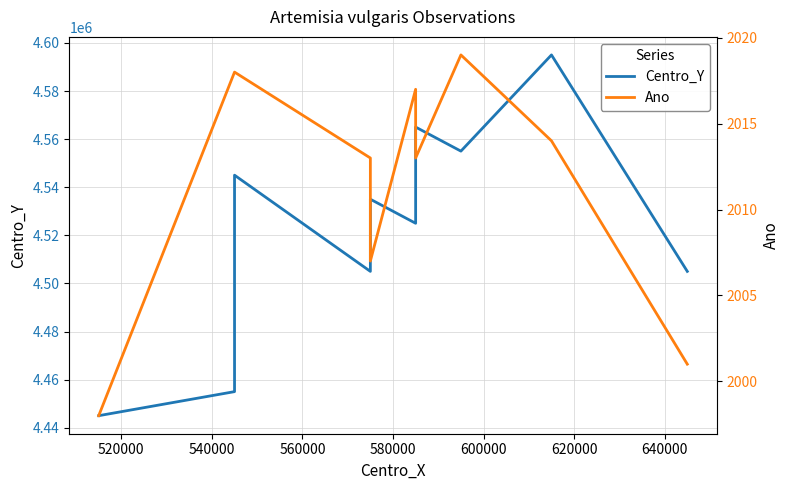

List the series in order of their overall mean, lowest first.

Ano, Centro_Y